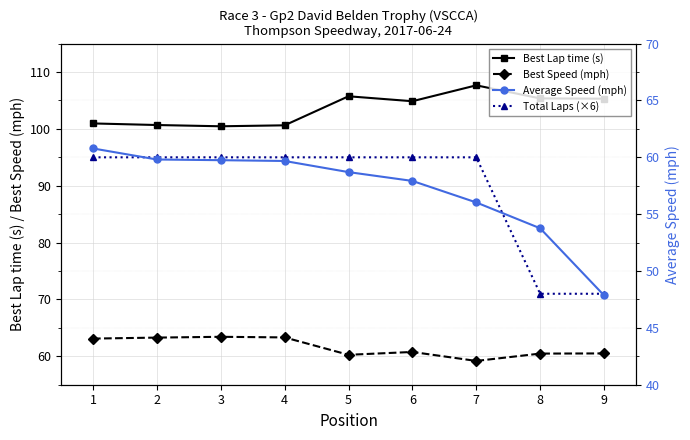

True or false: Best Lap time (s) and Average Speed (mph) intersect in this chart.

False